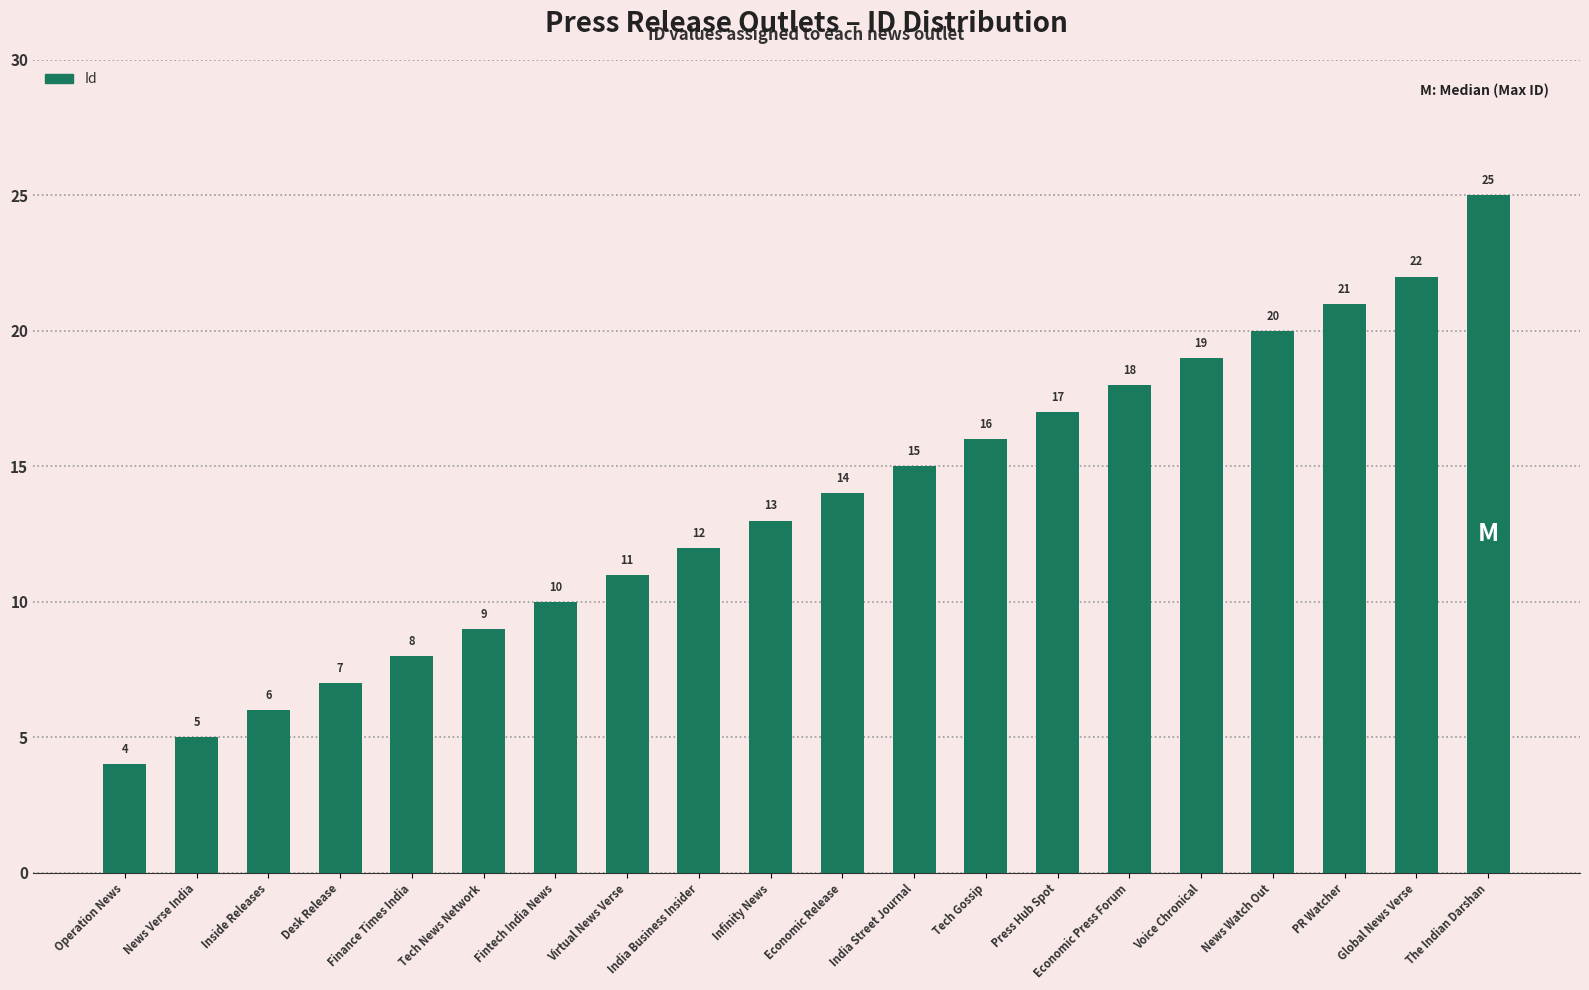

What position from the left is Press Hub Spot?

14